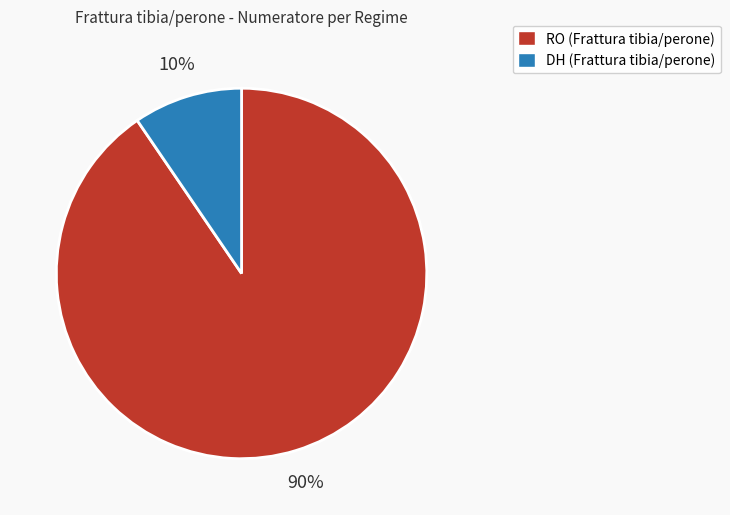

Rank the categories by value from highest to lowest.

RO, DH